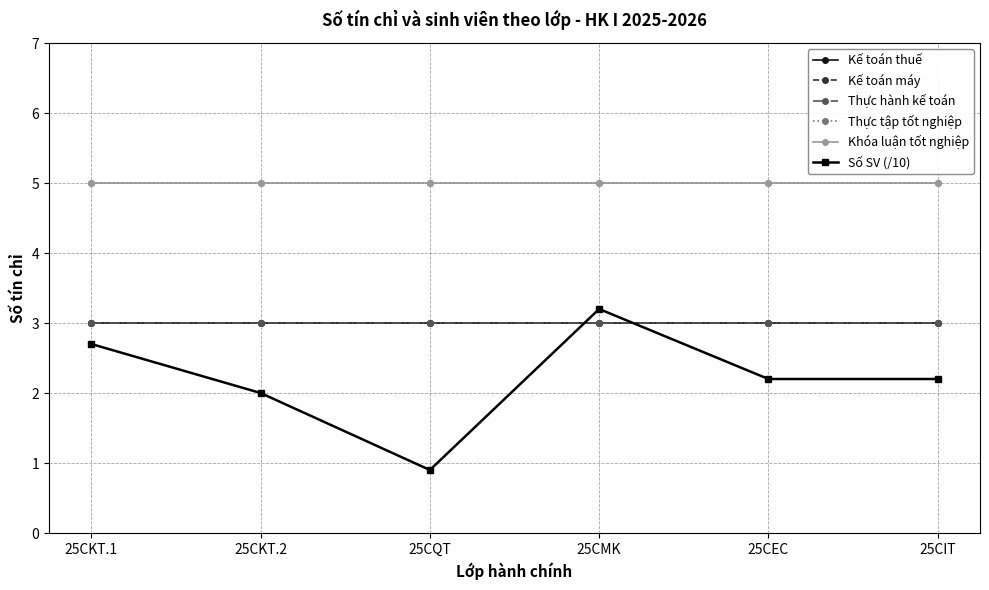

Between which two adjacent categories do Số SV (/10) and Kế toán thuế first intersect?

25CQT and 25CMK